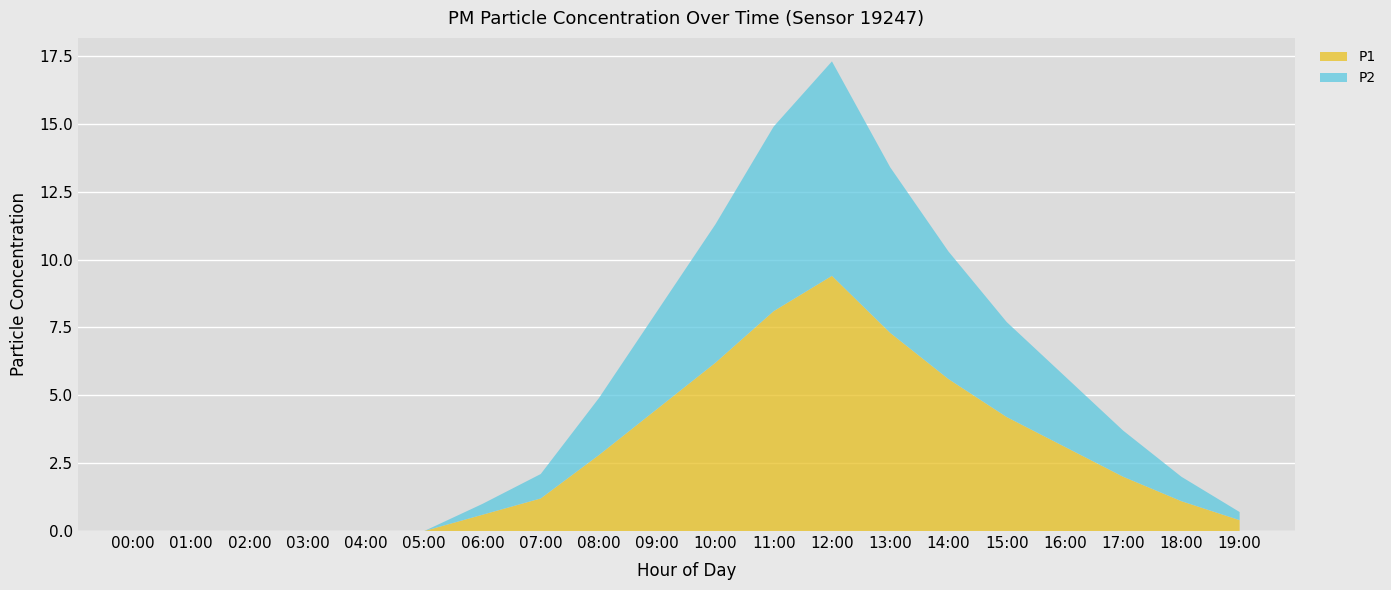

Reading right to left, list all the values displayed in this chart.

P1: 0.4	1.1	2.0	3.1	4.2	5.6	7.3	9.4	8.1	6.2	4.5	2.8	1.2	0.6	0.0	0.0	0.0	0.0	0.0	0.0
P2: 0.3	0.9	1.7	2.6	3.5	4.7	6.1	7.9	6.8	5.1	3.6	2.1	0.9	0.4	0.0	0.0	0.0	0.0	0.0	0.0